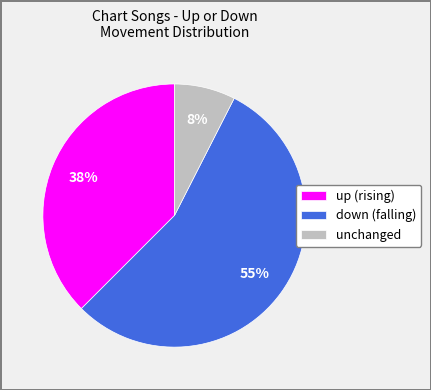

Rank the categories by value from highest to lowest.

down (falling), up (rising), unchanged